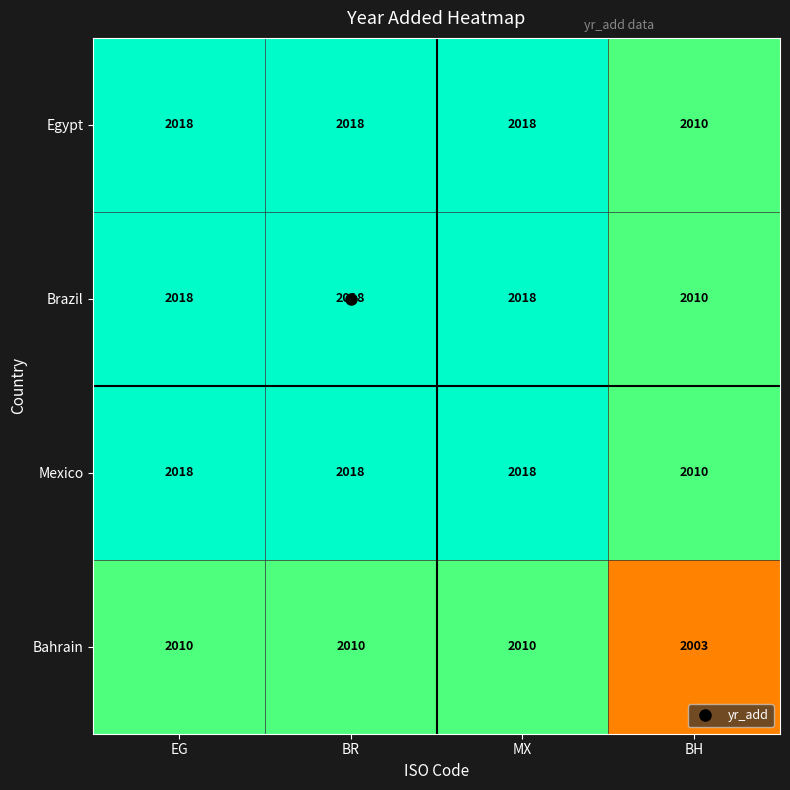

What value does the Bahrain series have at MX?

2010